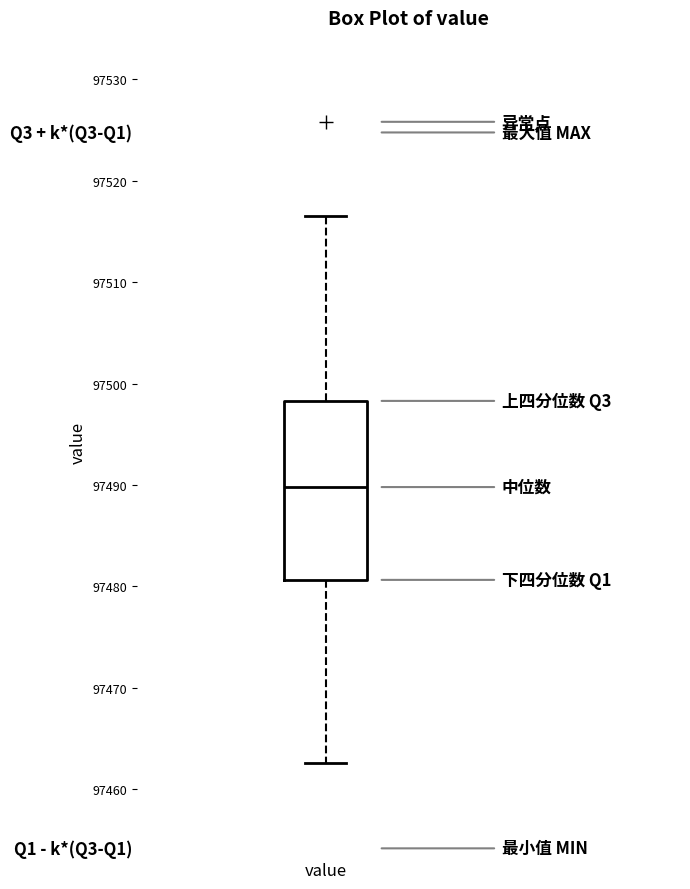

Where is the lower edge of the box for value on the y-axis? The values are not printed on the chart, so give them approximately, as read against the axis.

97481